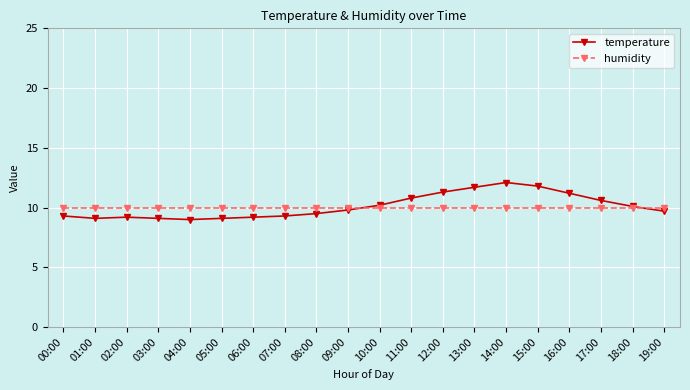

How many intersections are there between temperature and humidity?

2